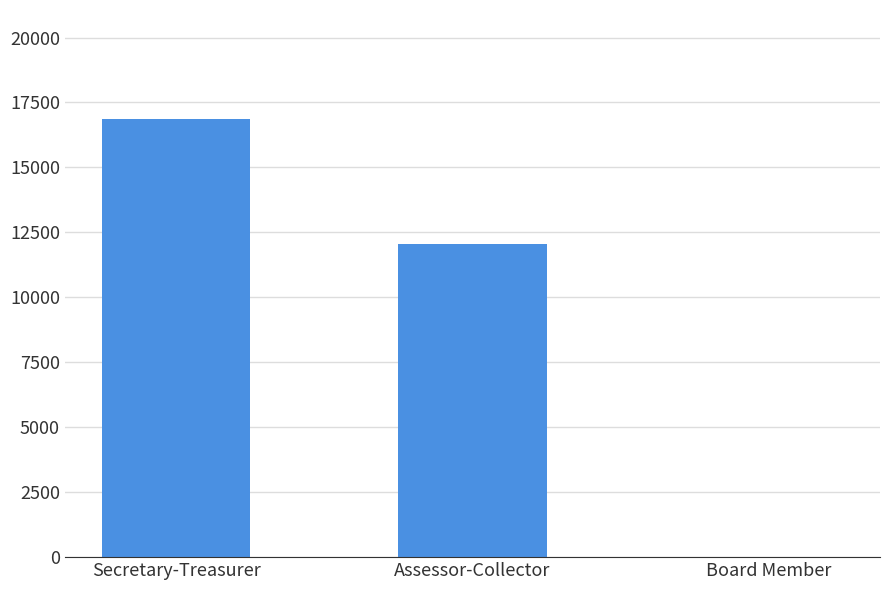

Reading left to right, transcribe all the data shown in this chart.

16847	12062	0